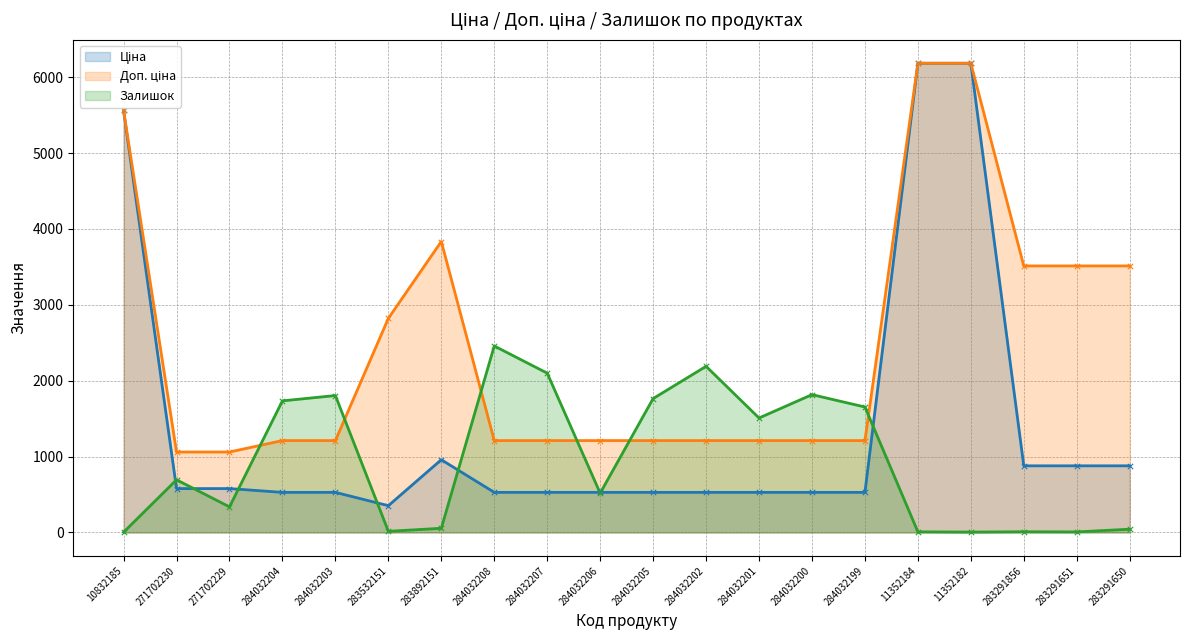

What is the total value across all series at 283532151?

3188.8